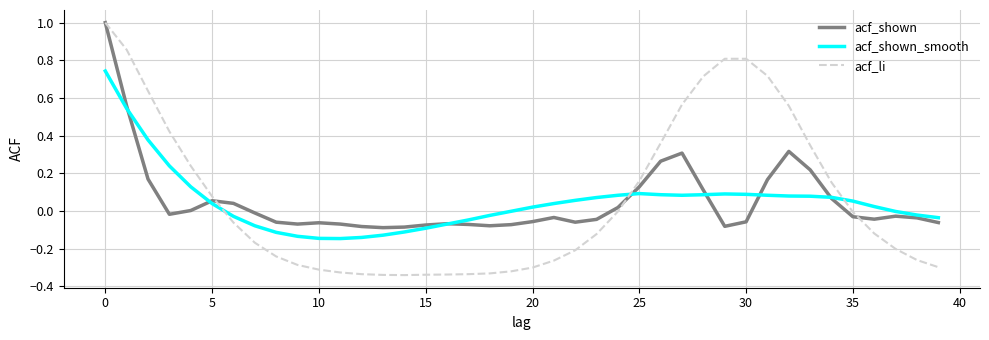

Which series has the widest spread of values?

acf_li